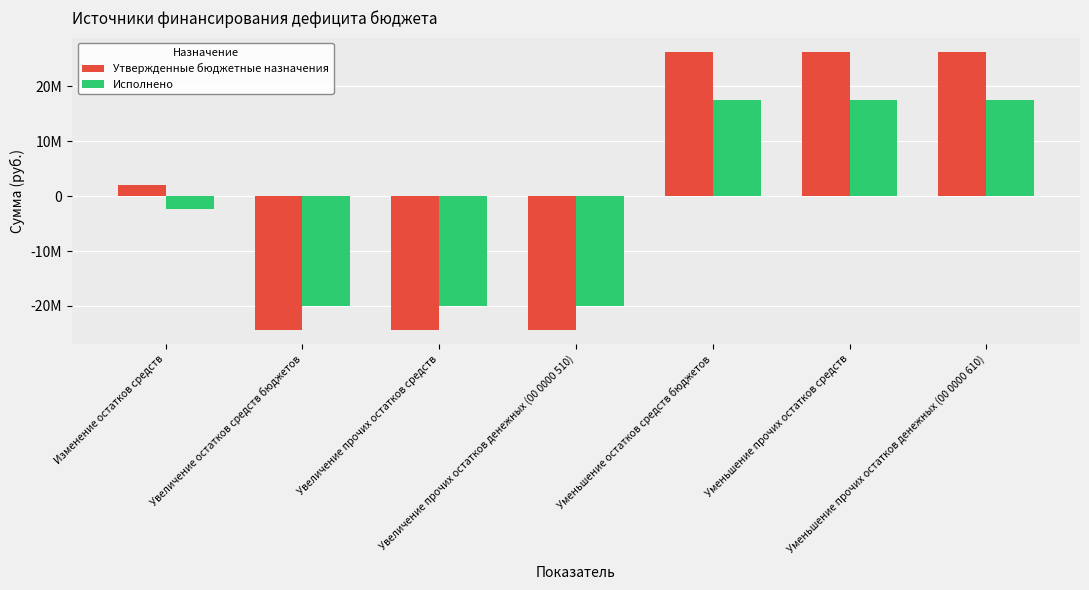

Reading left to right, transcribe all the data shown in this chart.

Утвержденные бюджетные назначения: 1963249.2	-24390805.9	-24390805.9	-24390805.9	26354055.1	26354055.1	26354055.1
Исполнено: -2400368.2	-19945428.3	-19945428.3	-19945428.3	17545060.2	17545060.2	17545060.2